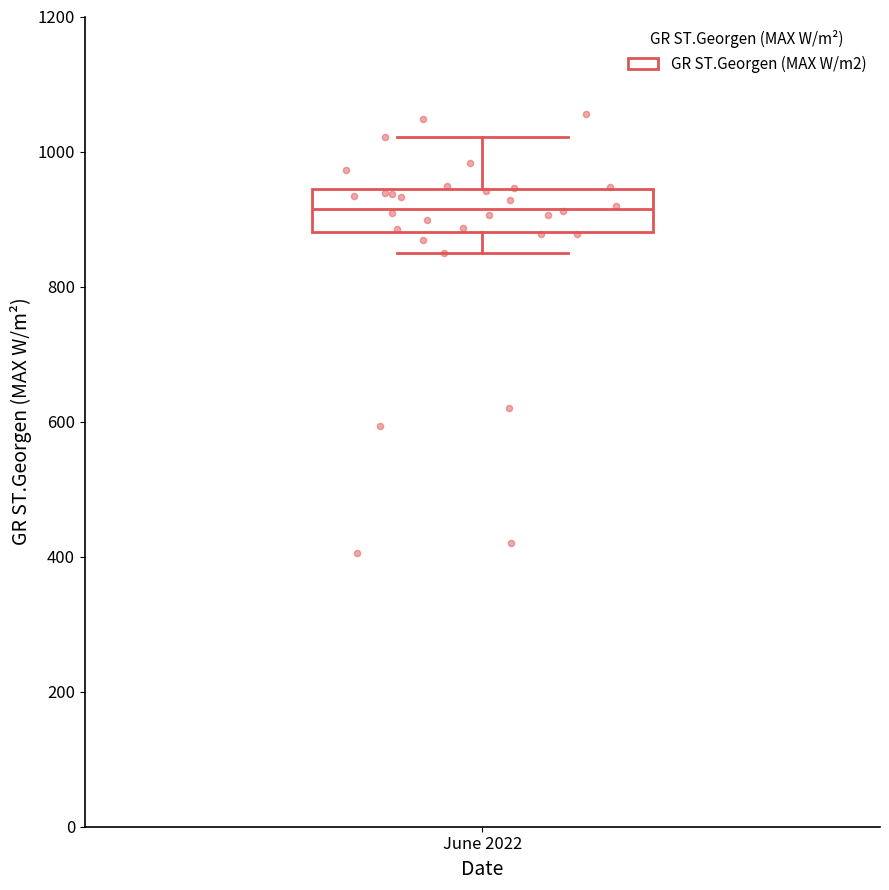

Read this box plot against the y-axis: the position of the median line, the range covered by the box, and the ends of both whiskers. The values are not printed on the chart, so give them approximately, as read against the axis.

median 920, box 880 to 940, whiskers 860 to 1020